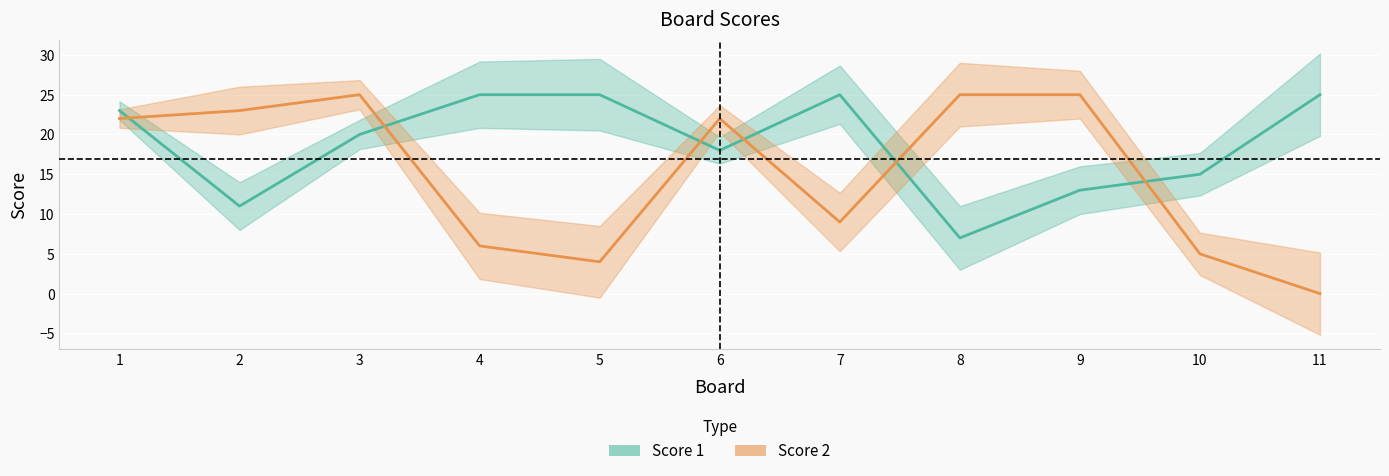

List the series in order of their peak value, highest first.

Score 1, Score 2